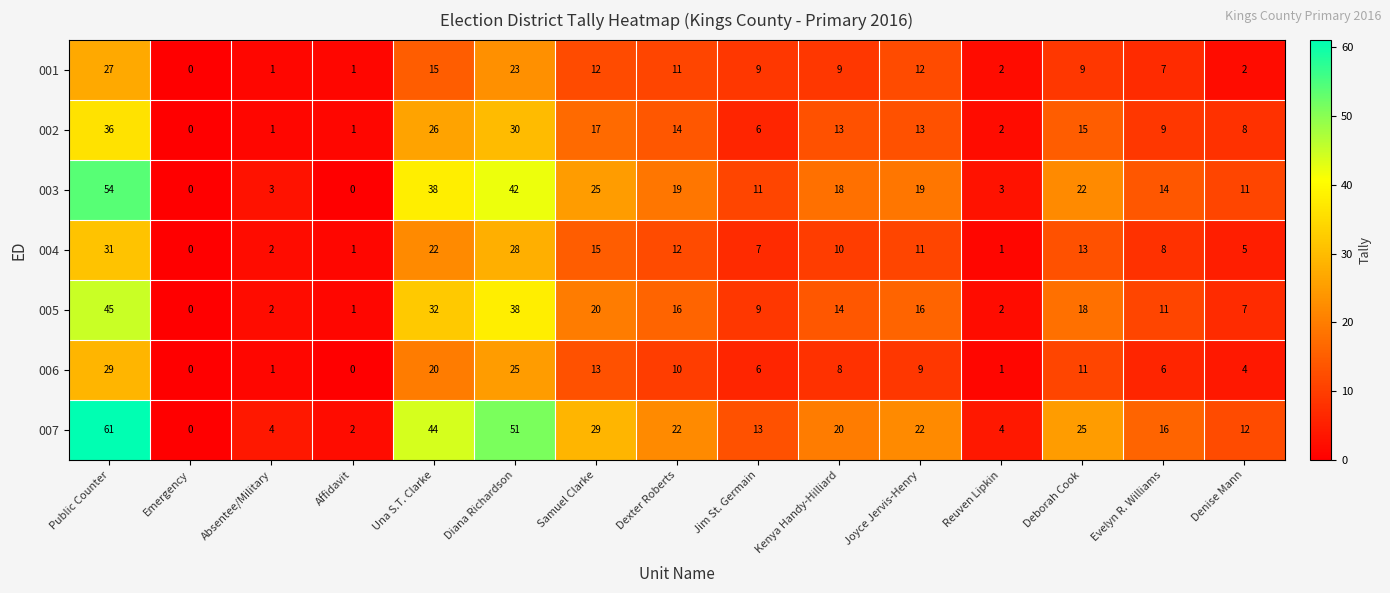

Rank the series at Samuel Clarke from highest to lowest value.

007, 003, 005, 002, 004, 006, 001